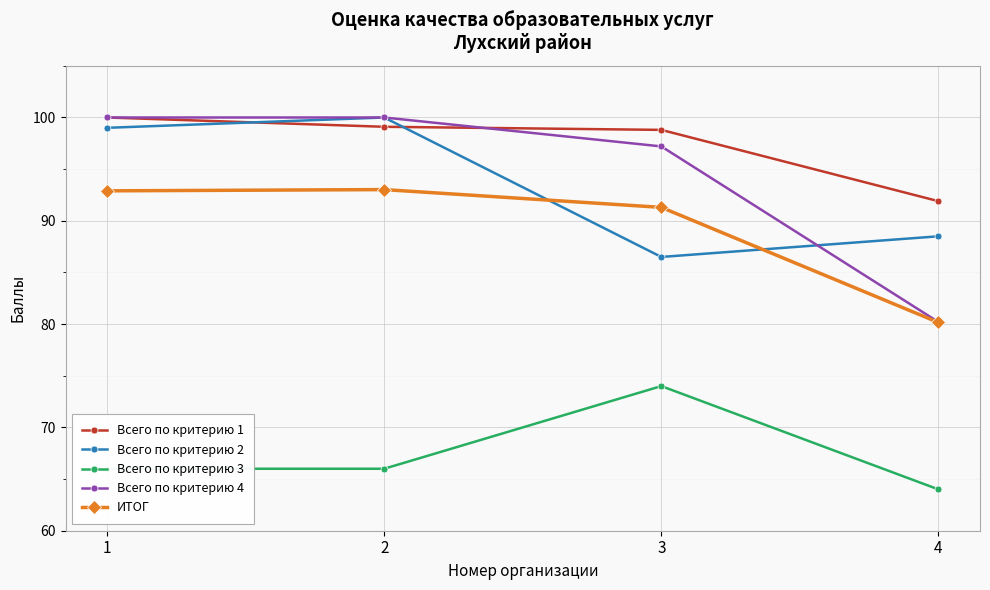

What is the difference between the second highest and minimum values in the Всего по критерию 3 series?

2.0